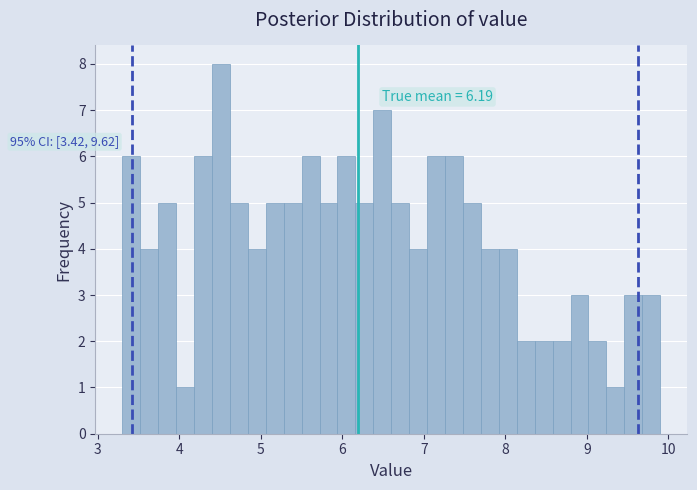

Read against the x-axis, roughly where is the centre of the tallest bar?

4.5